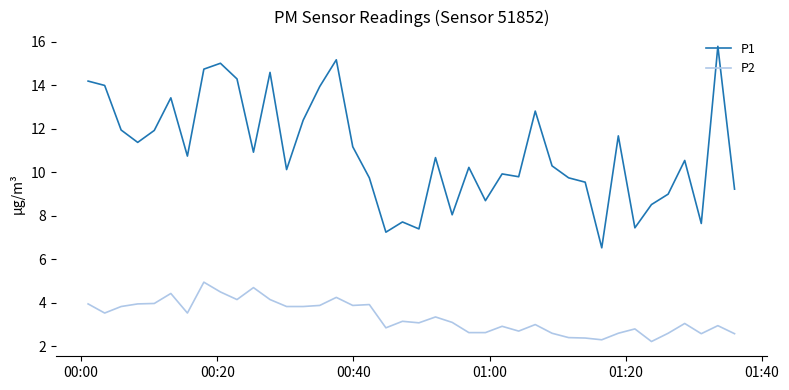

What is the average value of the P2 series?

3.3